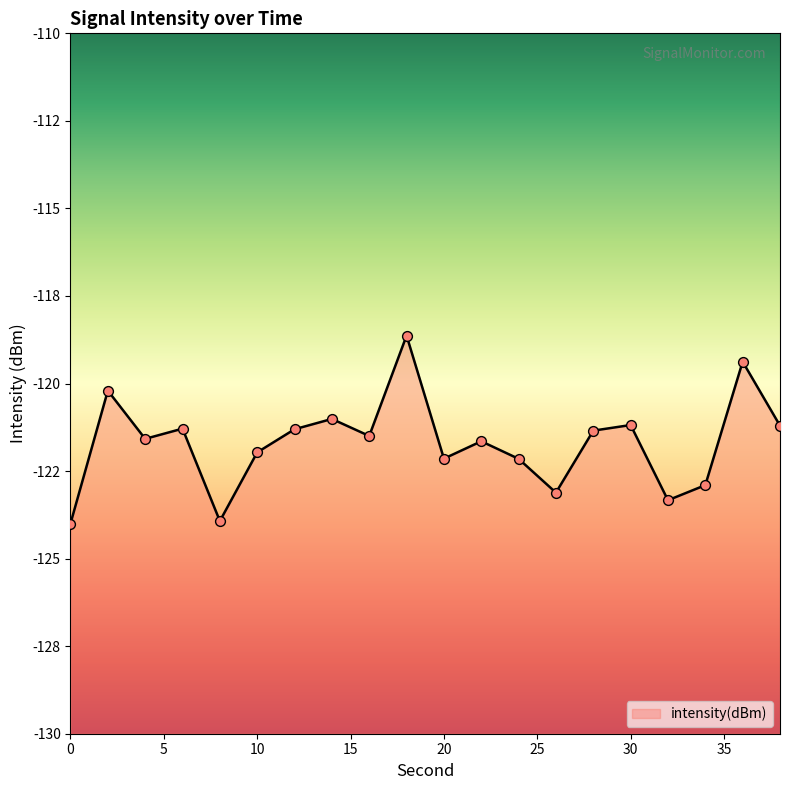

What is the change in value from 10 to 28?

+0.6